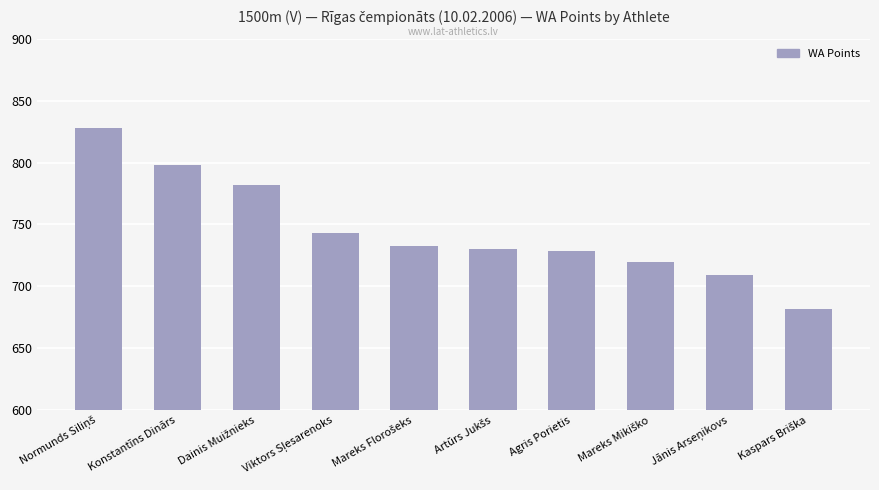

How many series are shown in this chart?

1